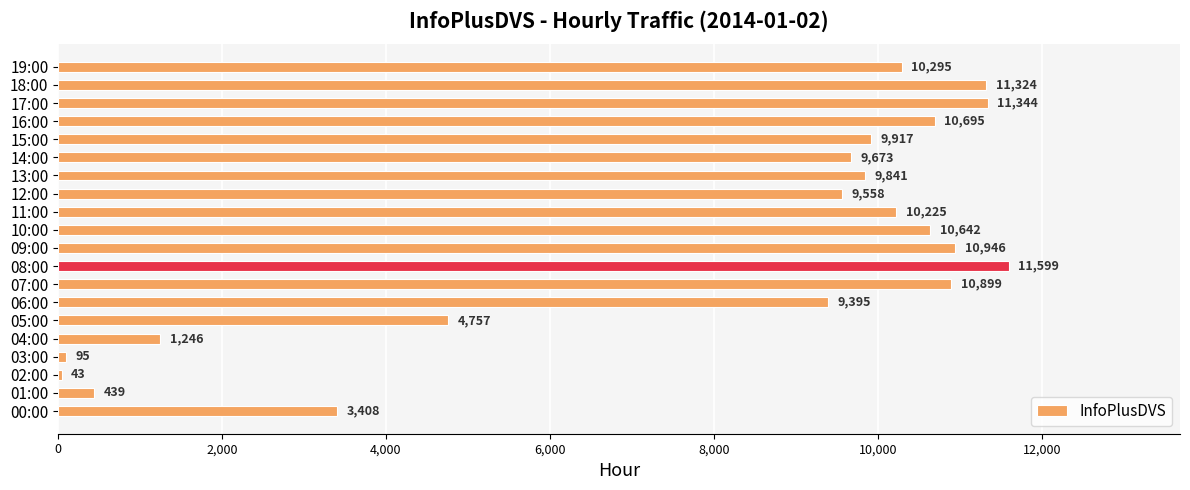

What is the change in value from 08:00 to 15:00?

-1682